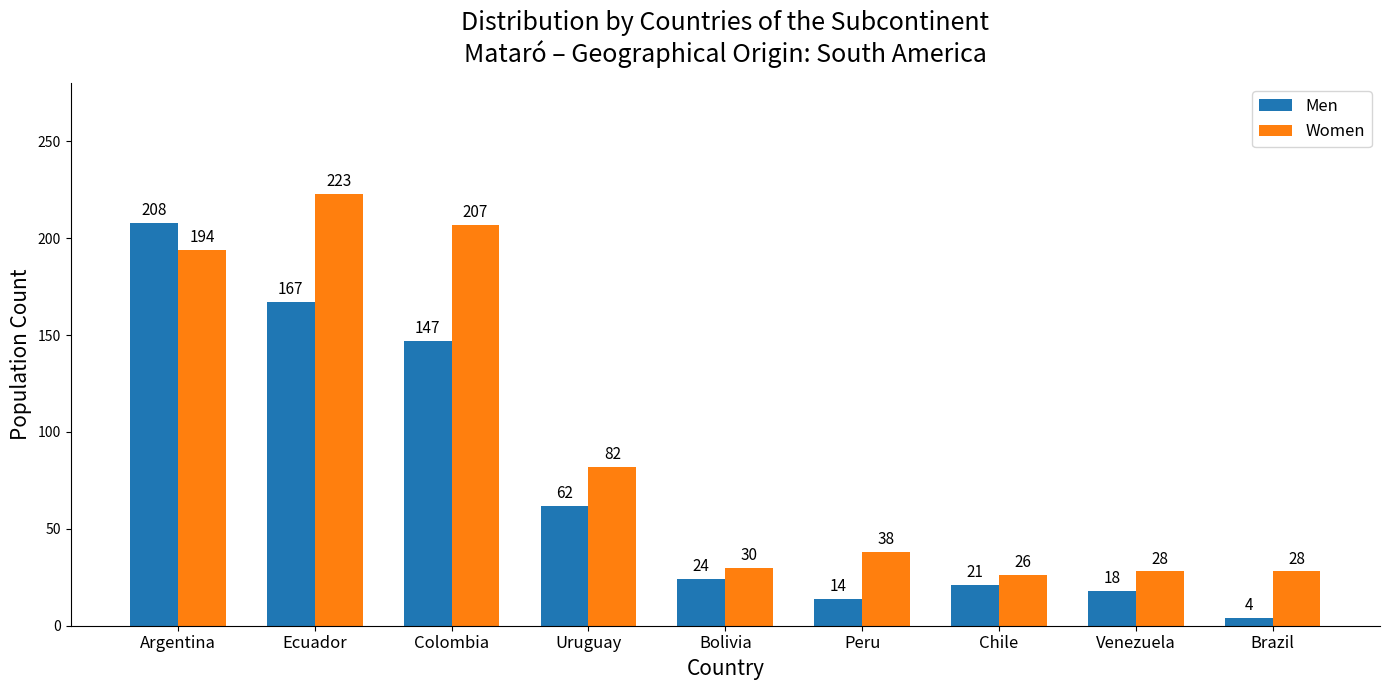

What is the difference between the Women values at Argentina and Ecuador?

29